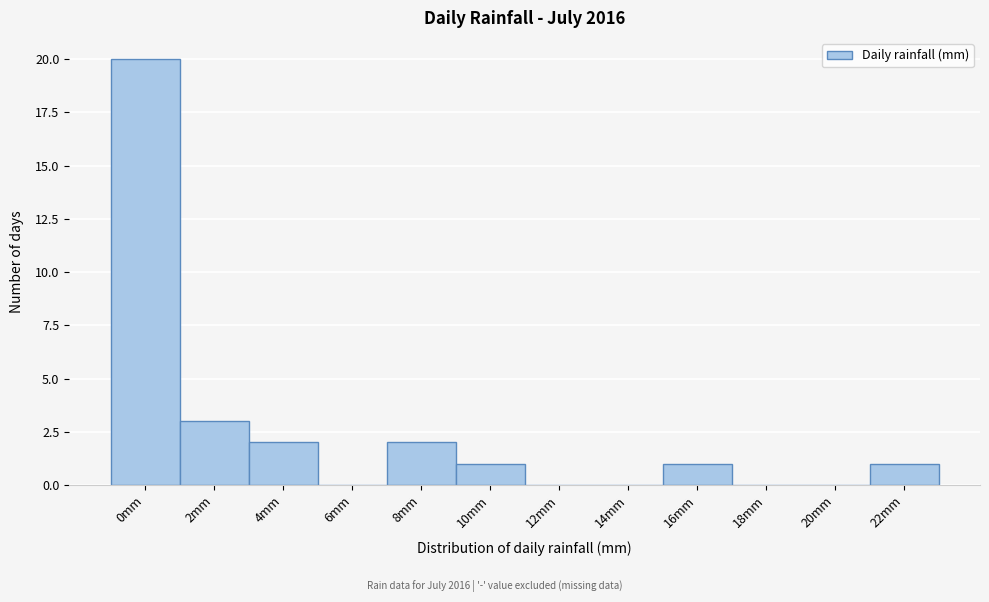

Reading right to left, list all the values displayed in this chart.

22mm=1	20mm=0	18mm=0	16mm=1	14mm=0	12mm=0	10mm=1	8mm=2	6mm=0	4mm=2	2mm=3	0mm=20